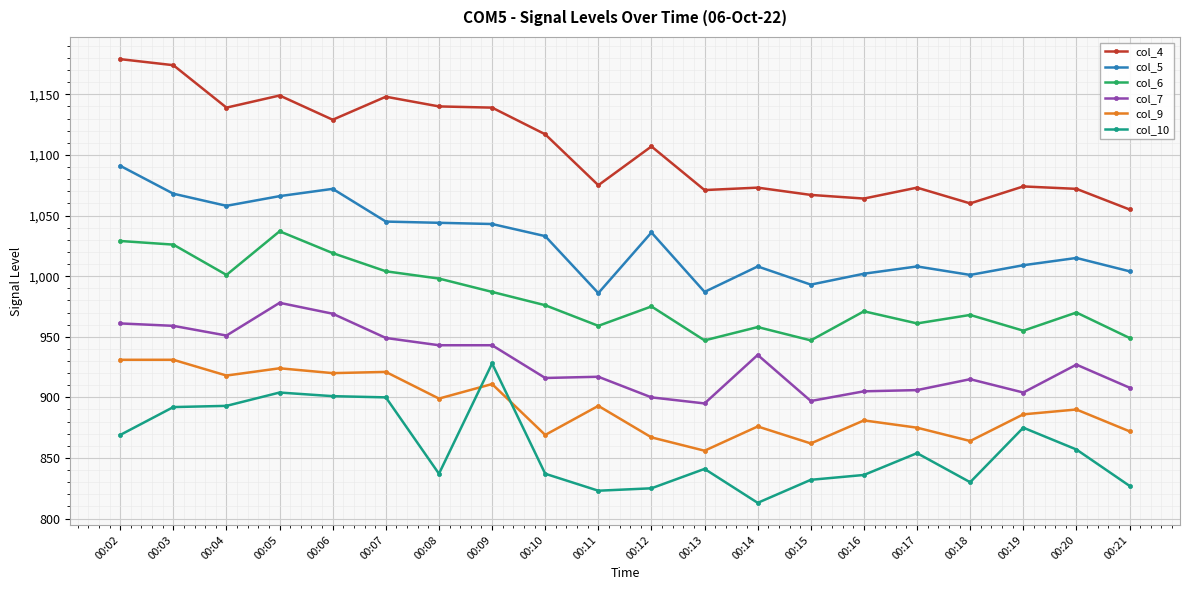

Rank the series at 00:06 from lowest to highest value.

col_10, col_9, col_7, col_6, col_5, col_4